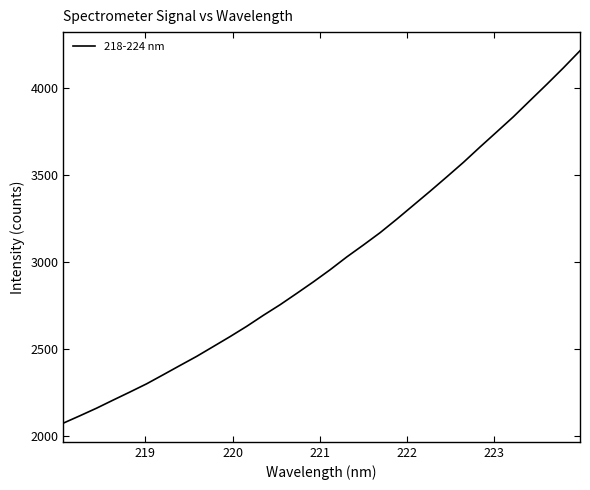

What is the minimum value shown in the chart?

2072.1